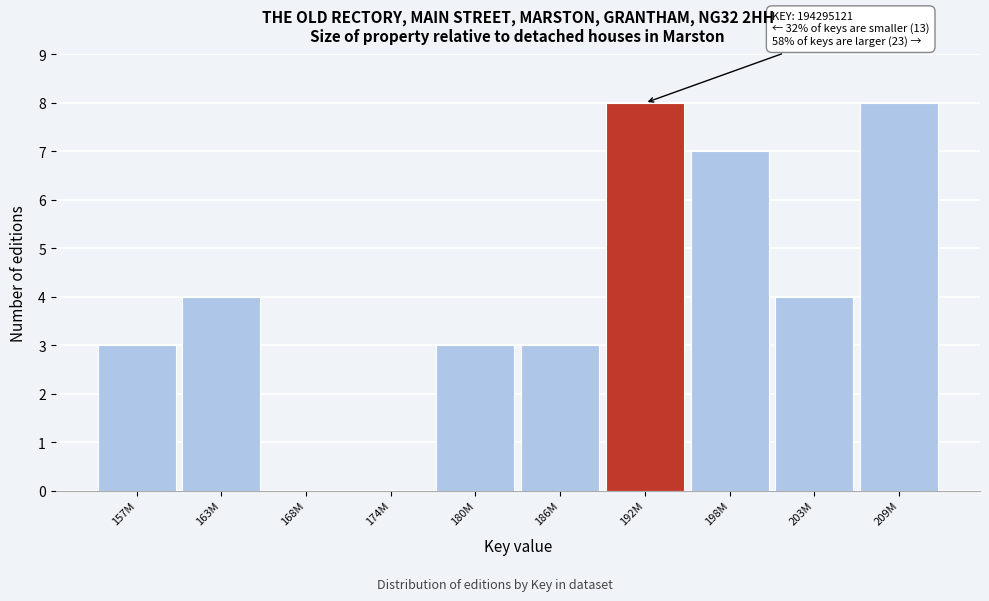

Reading right to left, transcribe all the data shown in this chart.

209M=8	203M=4	198M=7	192M=8	186M=3	180M=3	174M=0	168M=0	163M=4	157M=3